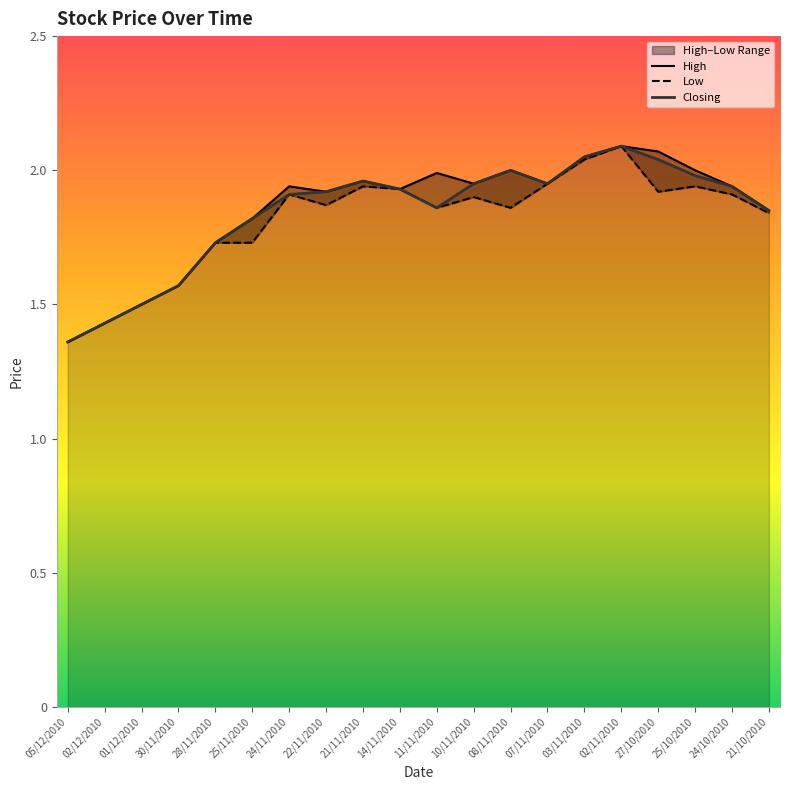

True or false: Closing and Low cross at least once.

False